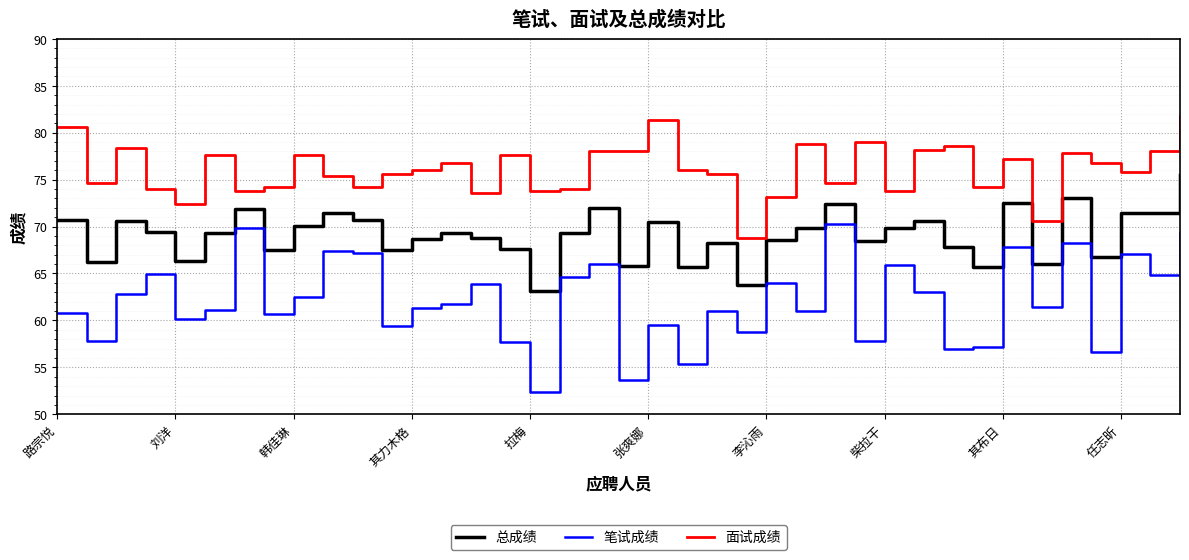

In 笔试成绩, how many points are lower than both neighbors (excluding endpoints)?

14